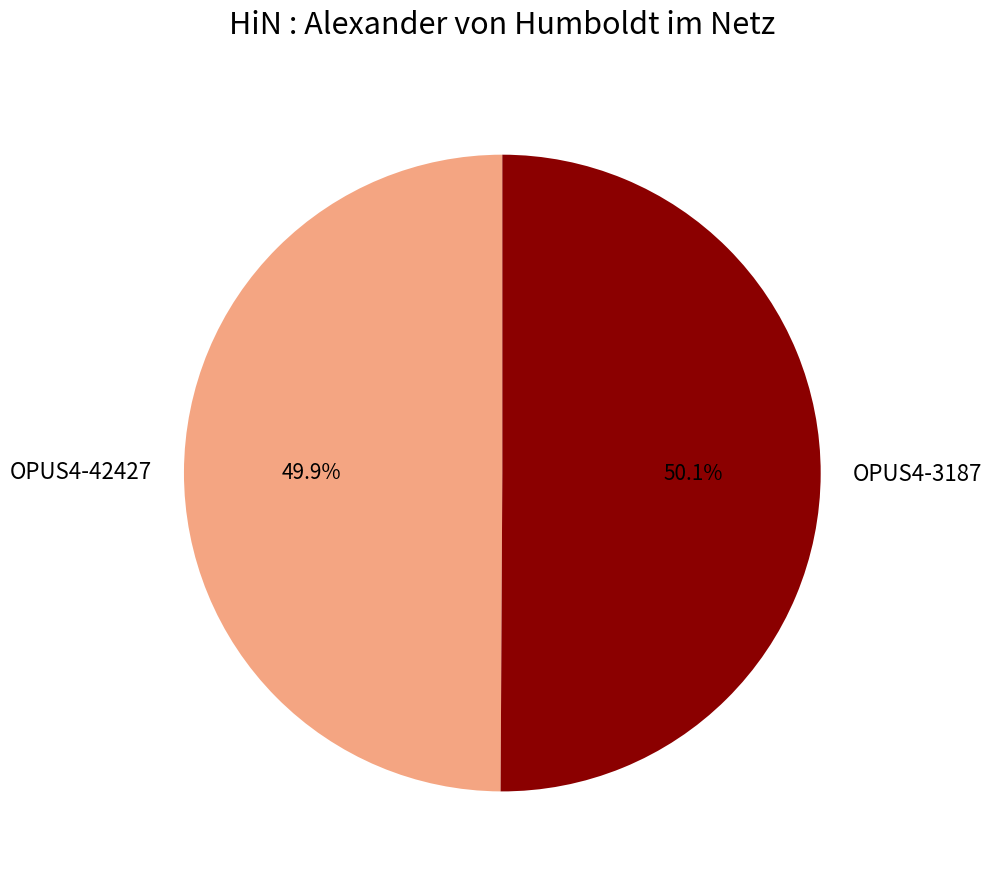

Combined, do OPUS4-42427 and OPUS4-3187 account for over 50%?

Yes